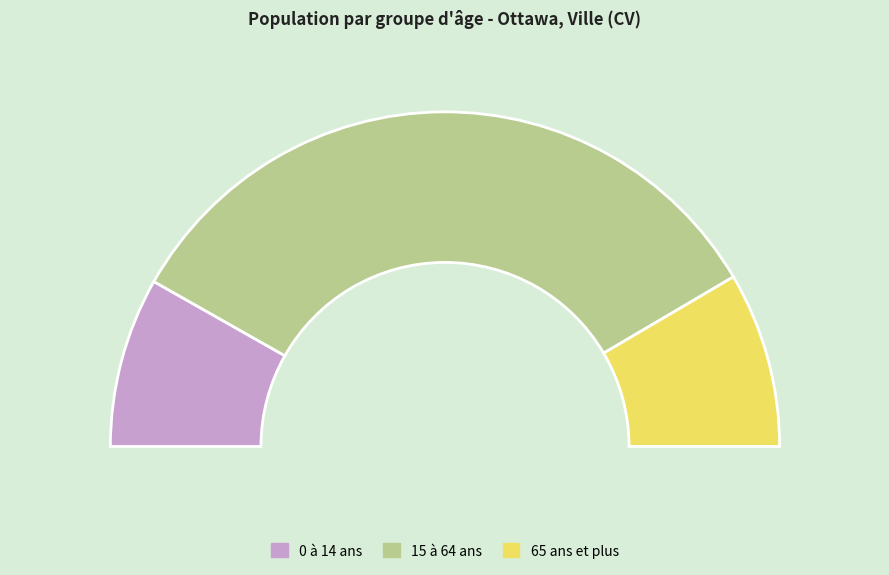

The 65 ans et plus slice represents 30% of the pie. True or false?

False